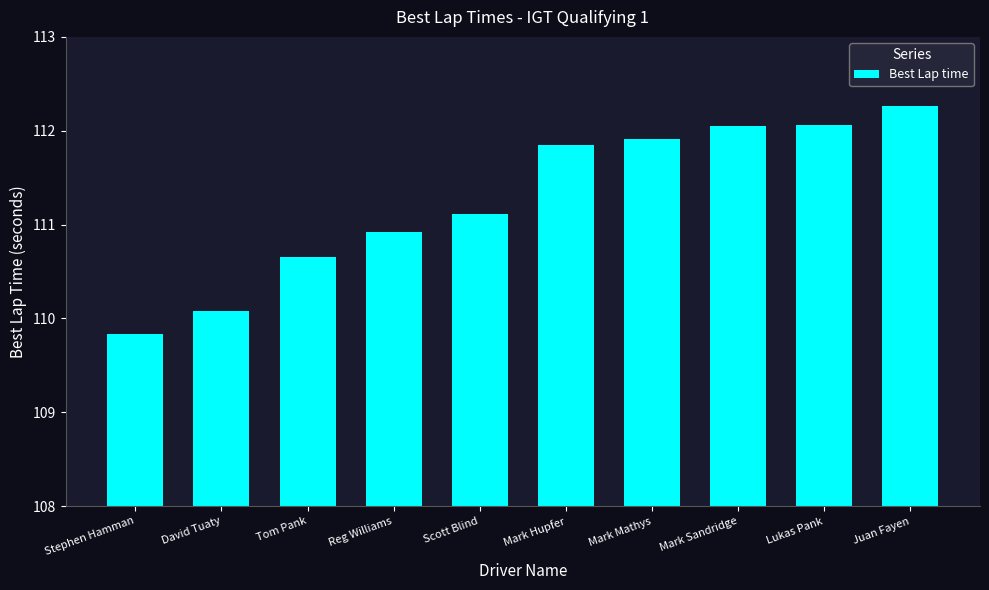

What is the change in value from Mark Hupfer to Mark Mathys?

+0.1